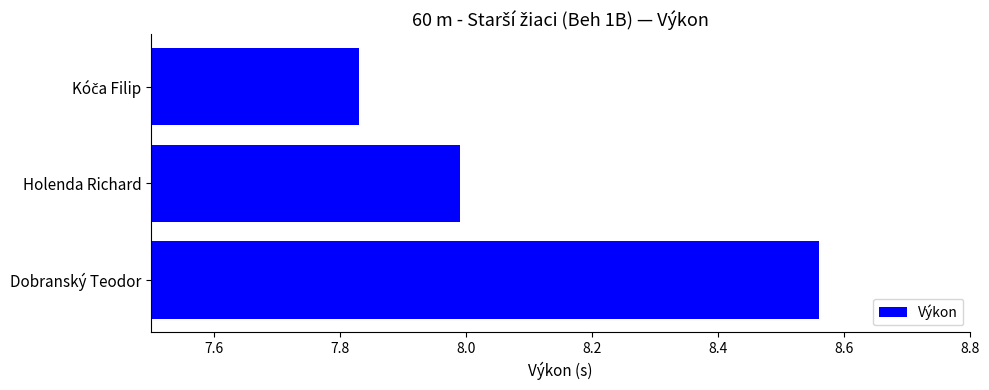

Read the value at Holenda Richard.

8.0